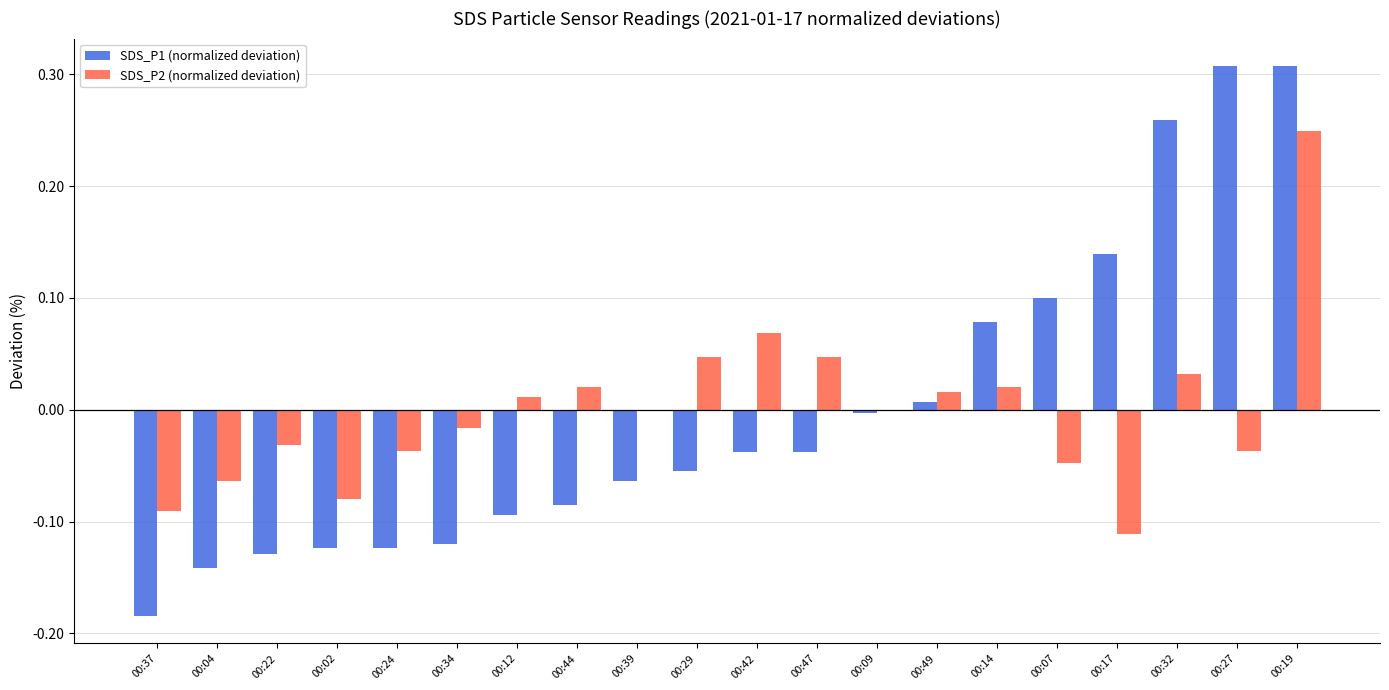

Is the value of SDS_P1 (normalized deviation) at 00:24 greater than the value of SDS_P2 (normalized deviation) at 00:14?

No